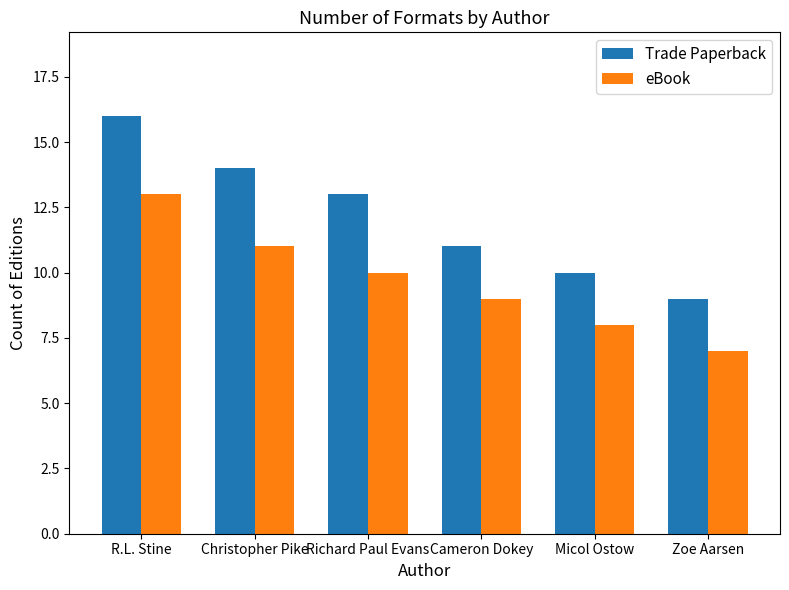

What is the approximate value of eBook at Zoe Aarsen?

7